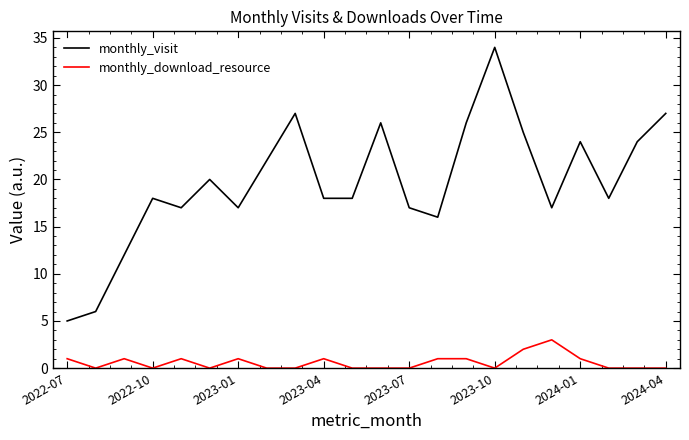

Which series has the largest range (max minus min)?

monthly_visit